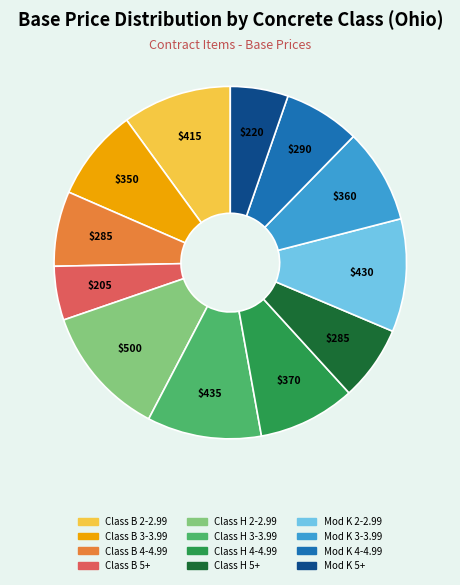

Does Mod K 2-2.99 account for over 50% of the chart?

No